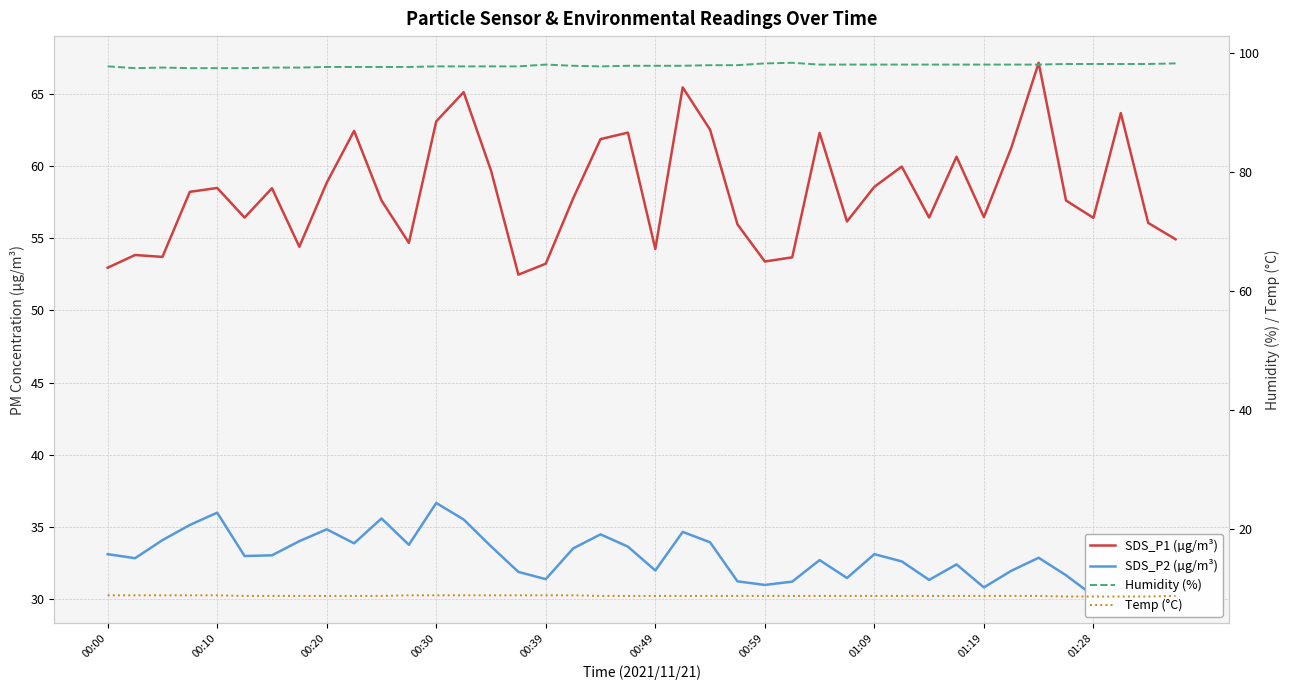

At which category is the sum across all series the highest?

13